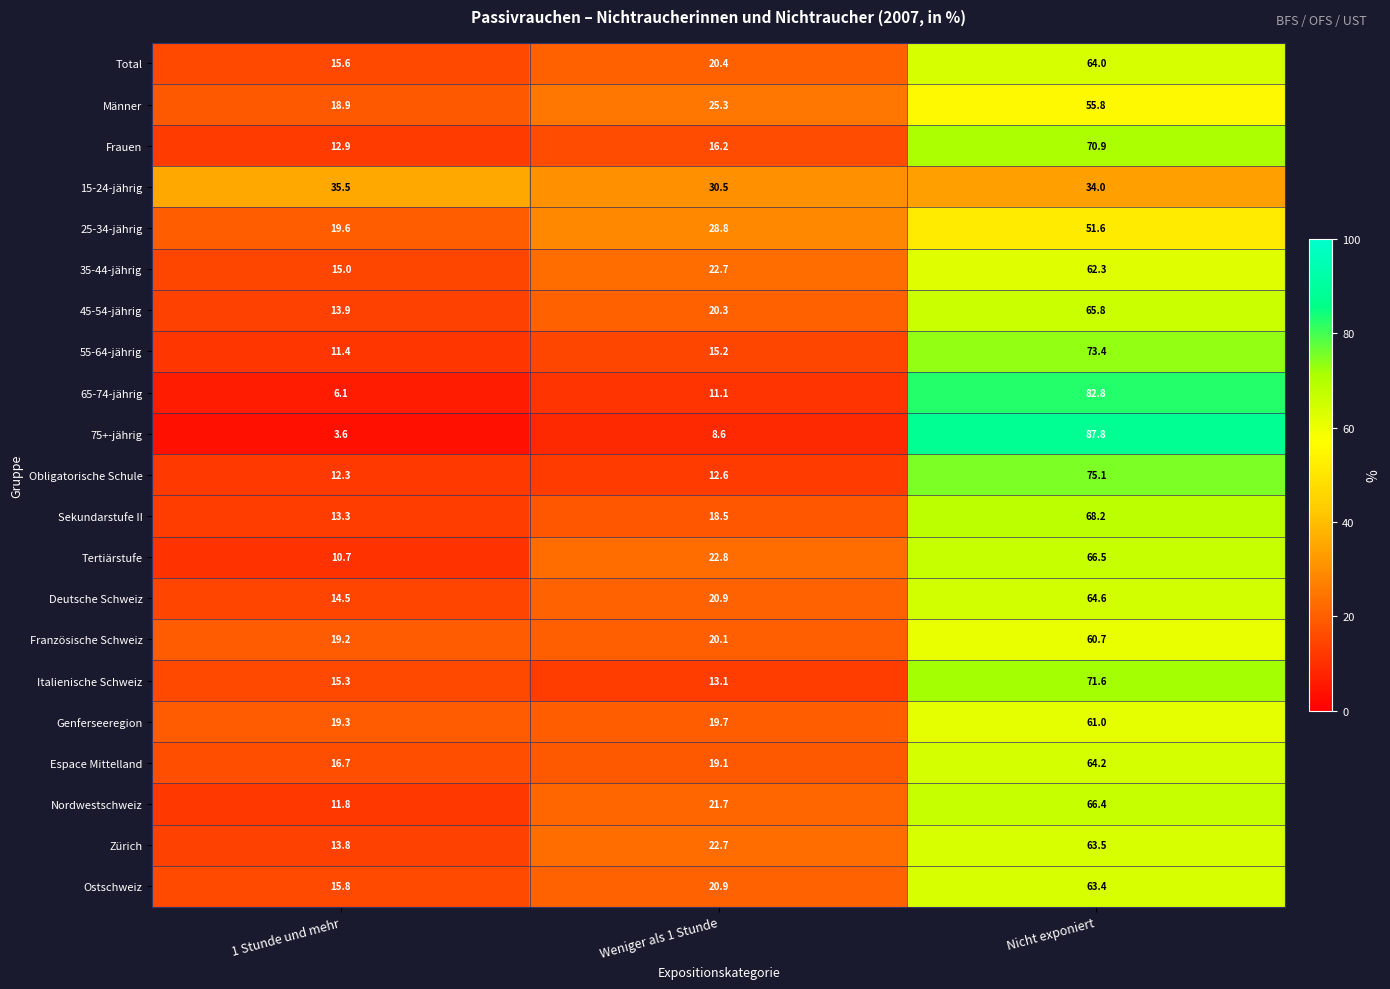

The value of Deutsche Schweiz at 1 Stunde und mehr is 14.5. True or false?

True